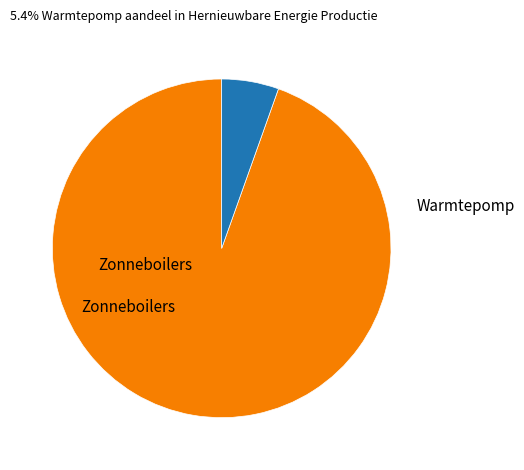

Is there a majority slice in this chart?

Yes